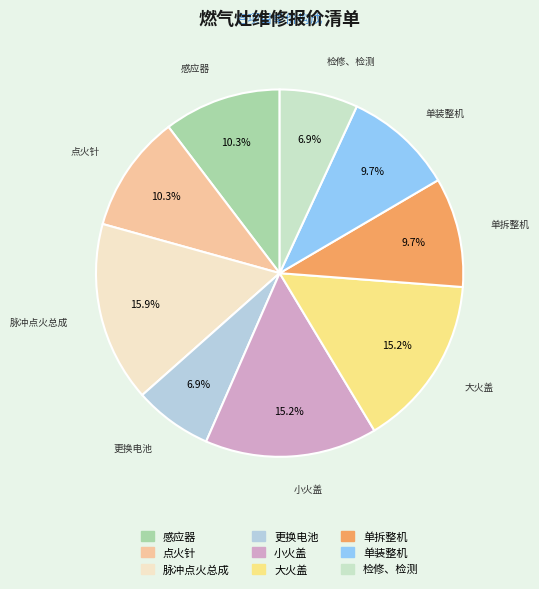

Which has a higher value, 大火盖 or 脉冲点火总成?

脉冲点火总成